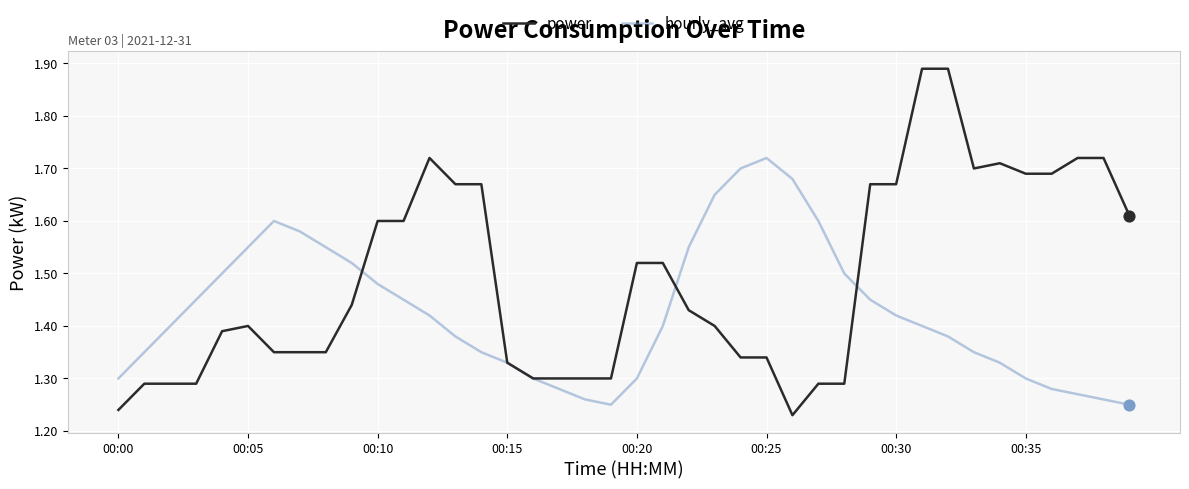

Which series has the widest spread of values?

power